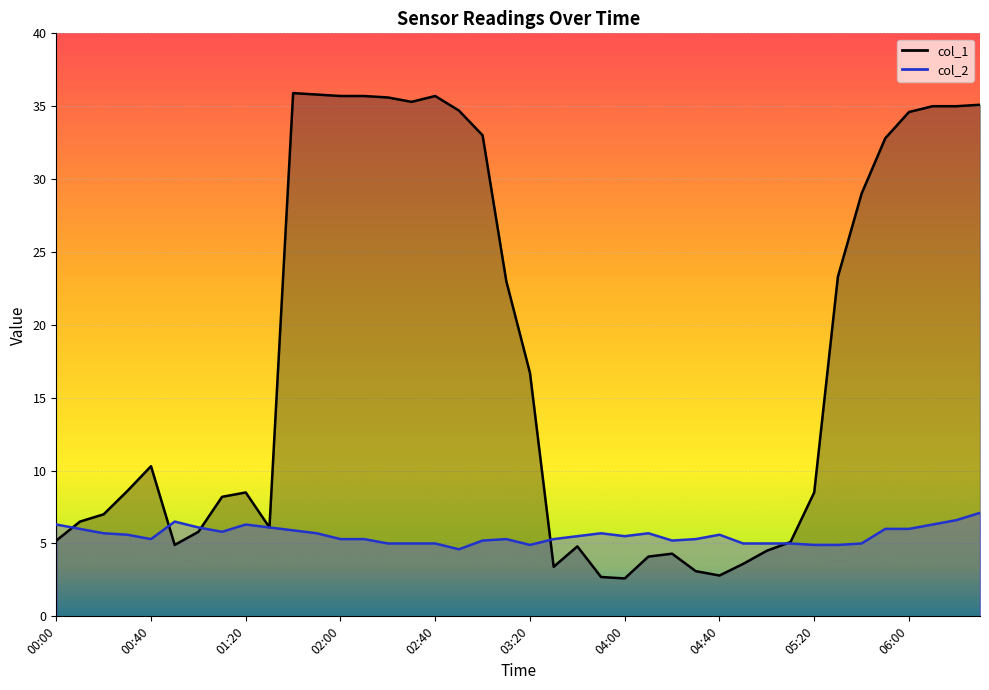

How many lines are shown in the chart?

2